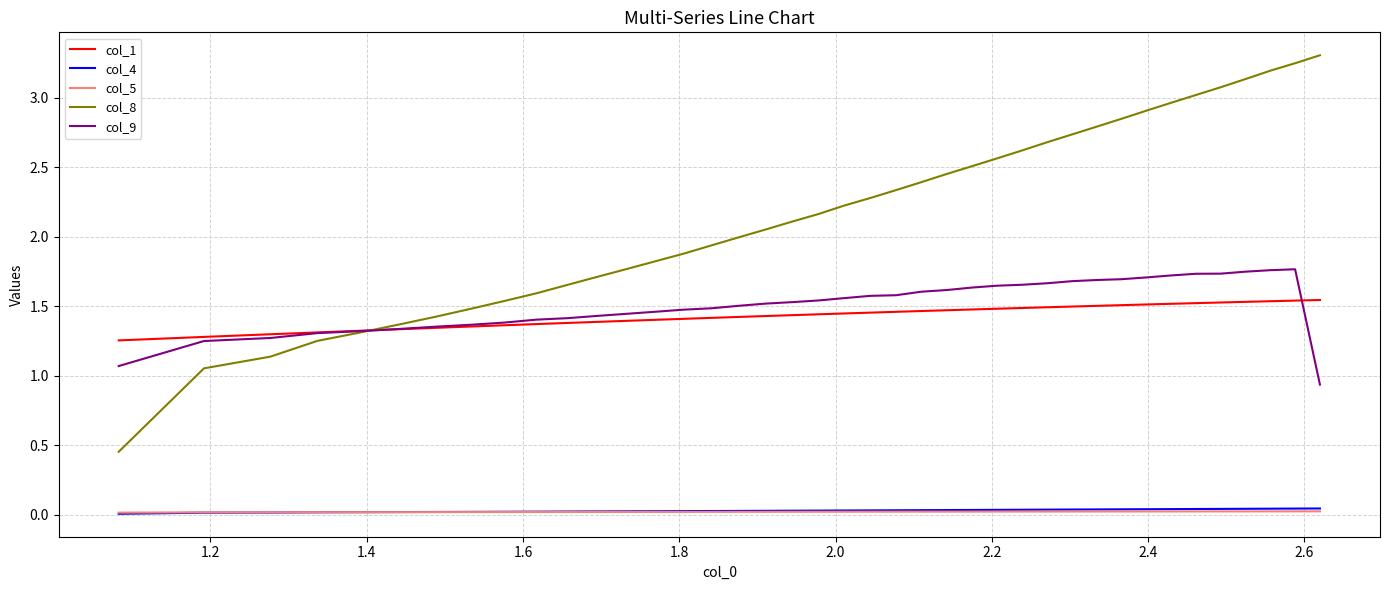

True or false: col_1 and col_5 intersect in this chart.

False